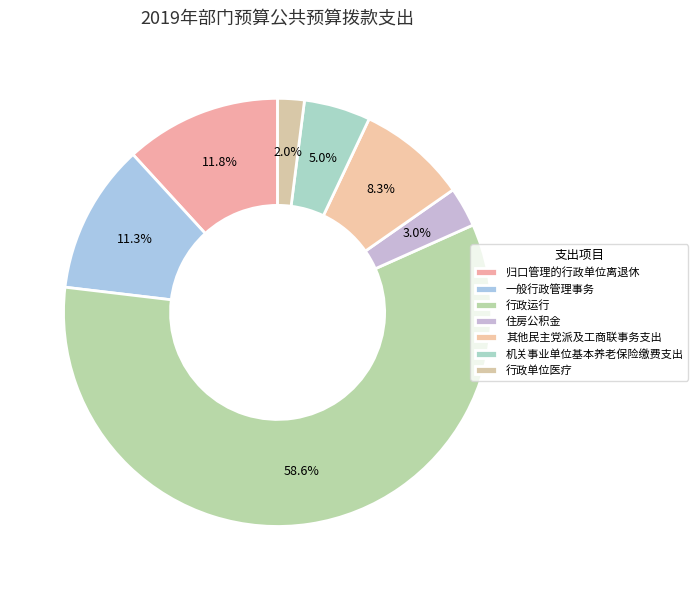

True or false: 机关事业单位基本养老保险缴费支出 accounts for 17% of the total.

False